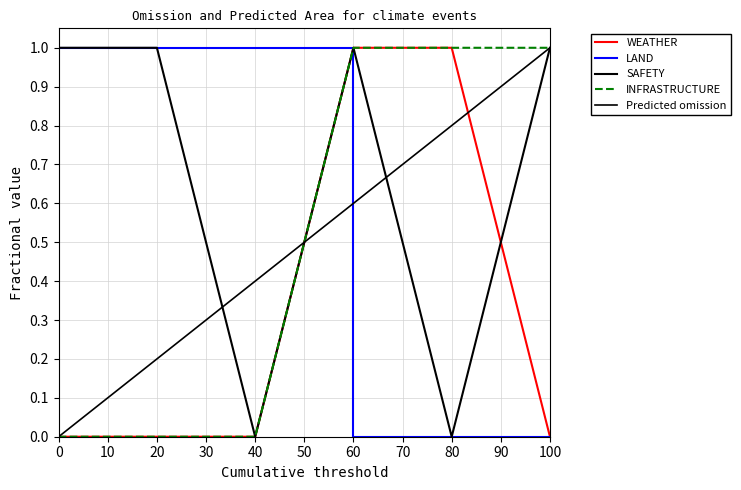

True or false: WEATHER and LAND intersect in this chart.

True